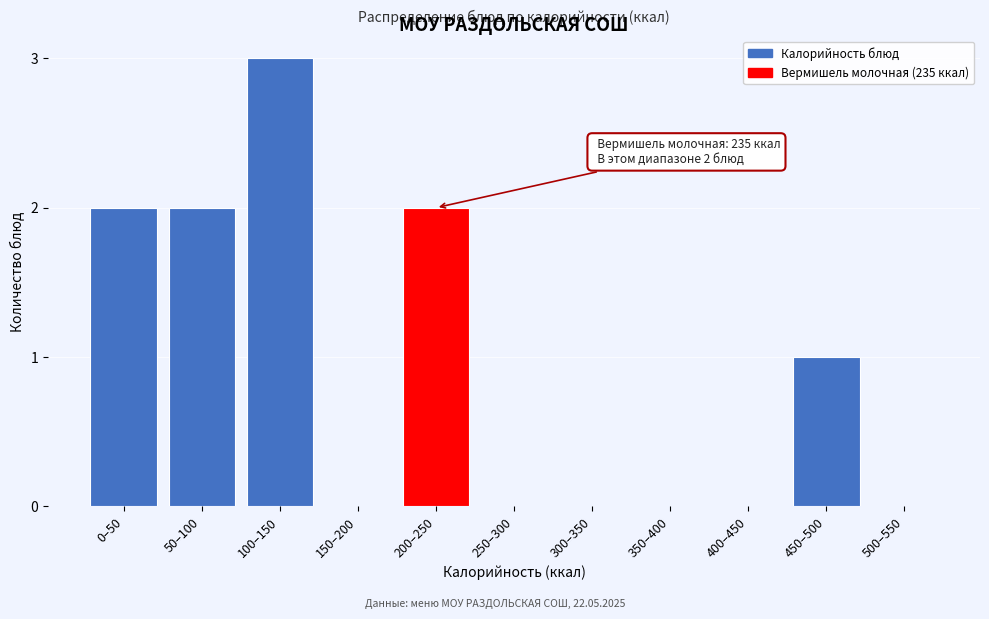

Reading right to left, list all the values displayed in this chart.

500–550=0	450–500=1	400–450=0	350–400=0	300–350=0	250–300=0	200–250=2	150–200=0	100–150=3	50–100=2	0–50=2